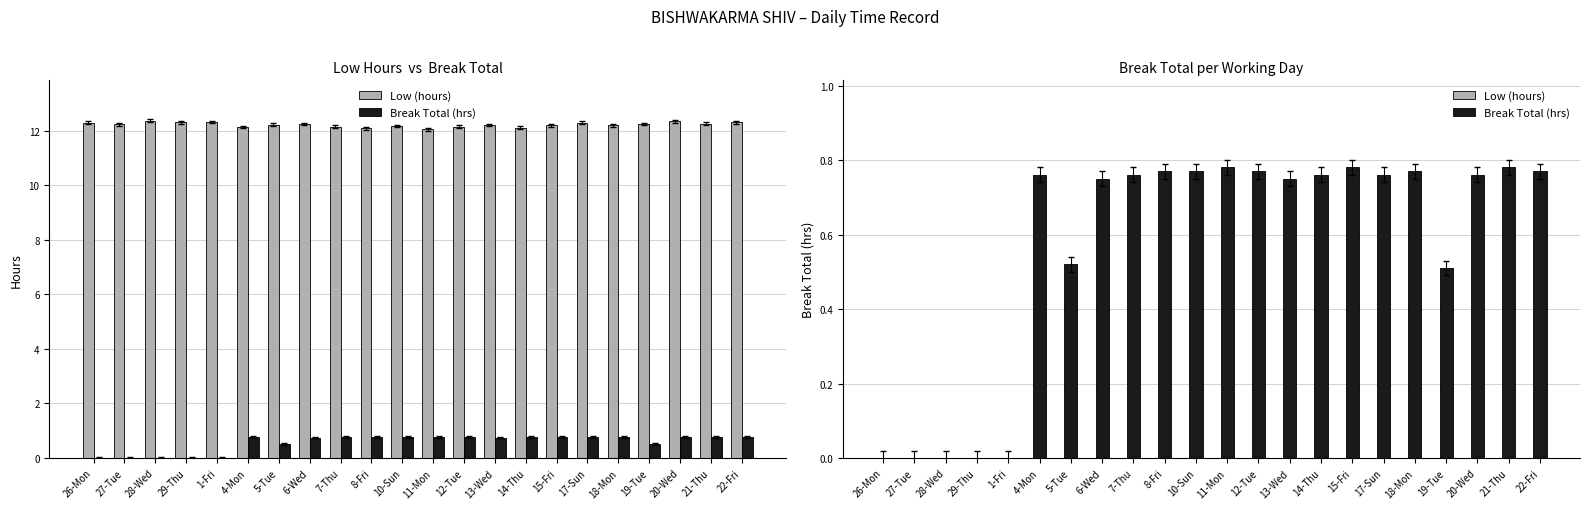

What is the spread (max minus min) of values at 18-Mon?

0.8